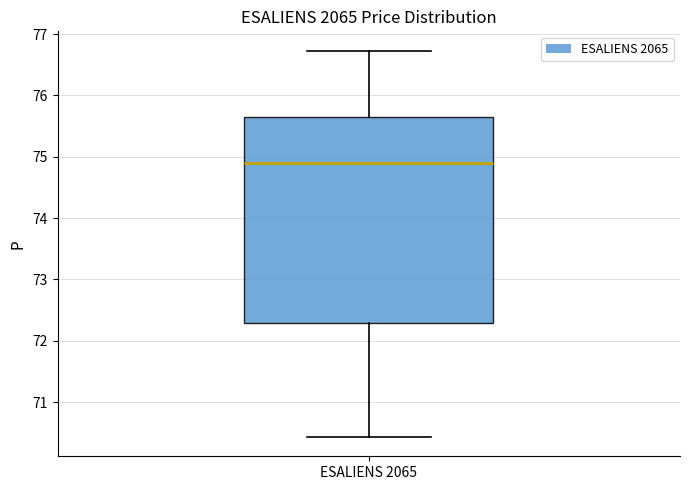

Transcribe this box plot: give where the median line is, the range the box spans, and where the two whiskers end, as read against the y-axis. The values are not printed on the chart, so give them approximately, as read against the axis.

median 74.9, box 72.3 to 75.6, whiskers 70.4 to 76.7